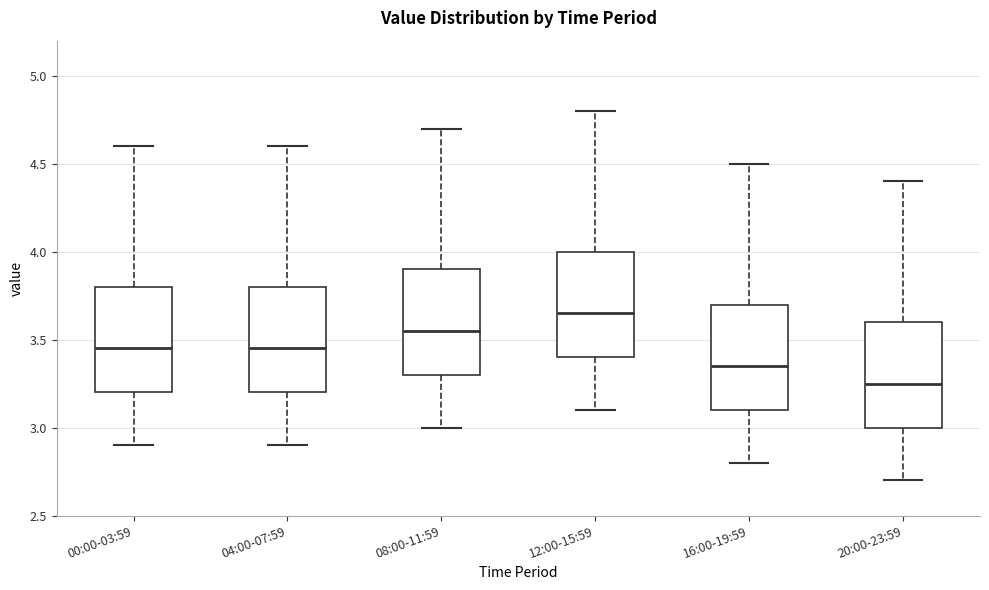

Where does the median line of the box for 12:00-15:59 sit on the y-axis? The values are not printed on the chart, so give them approximately, as read against the axis.

3.65